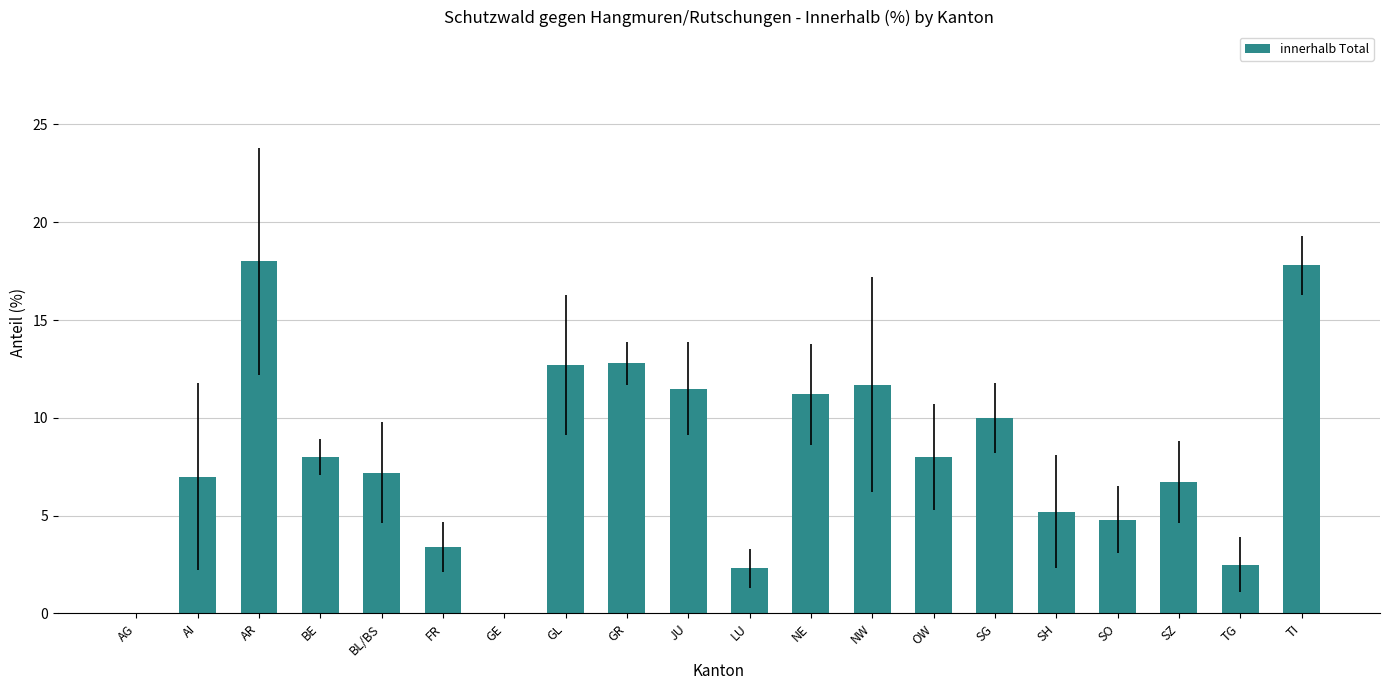

How many categories are shown in the chart?

20